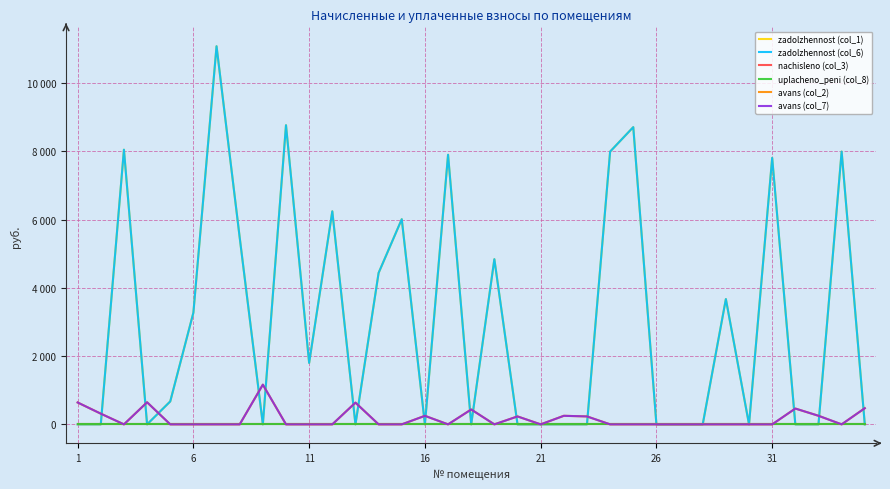

At how many categories does at least one series exceed 4450?

12